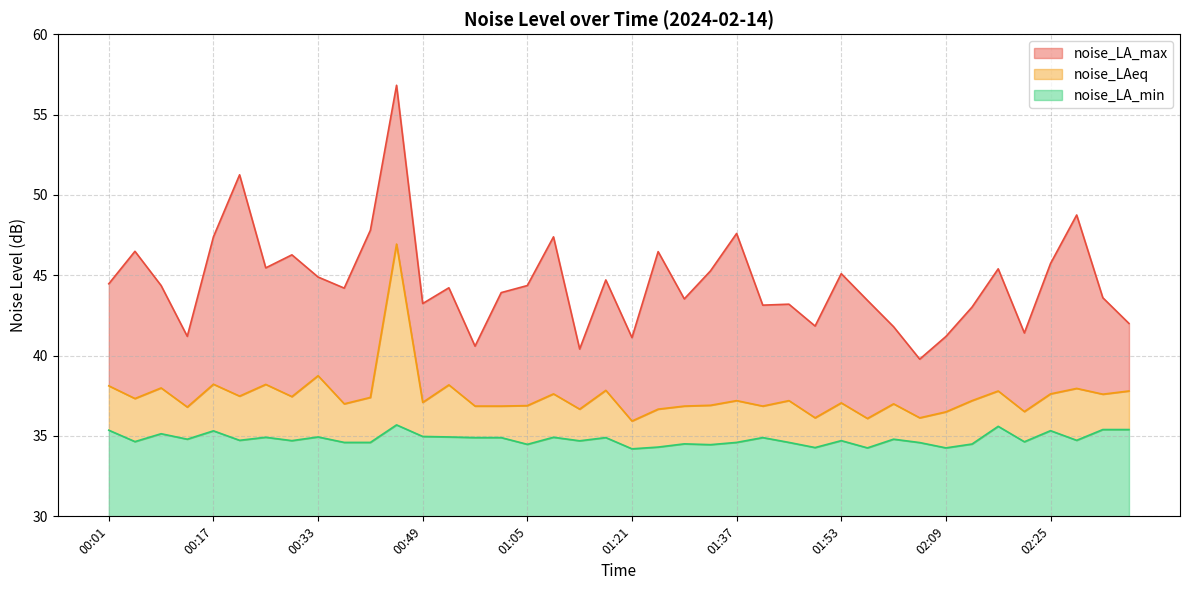

Which category has the lowest value across all series?

01:21